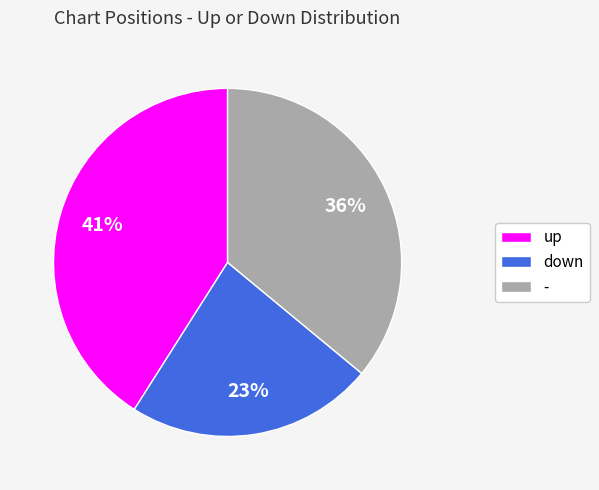

How many slices are in this pie chart?

3